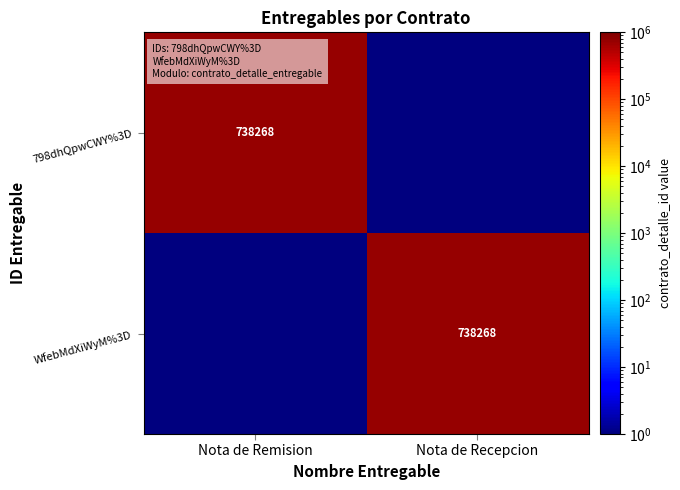

True or false: WfebMdXiWyM%3D has a value of 738268.0 at Nota de Recepcion.

True